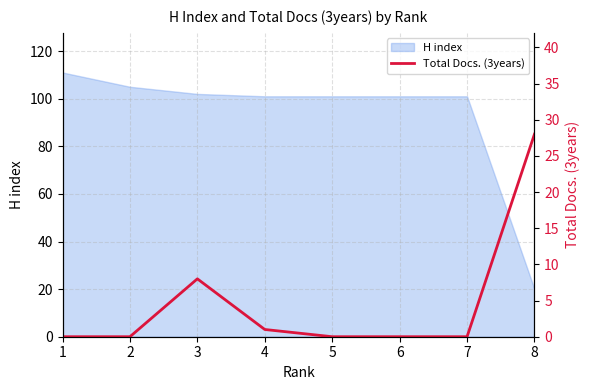

At which category does the data reach its first local peak?

3